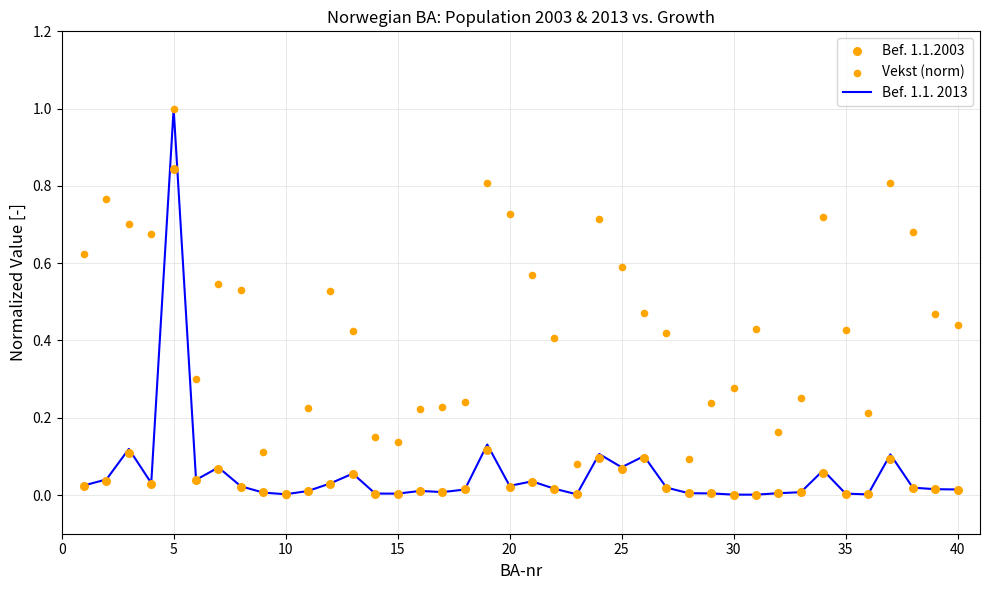

Which series contains the lowest Y value?

Vekst (norm)